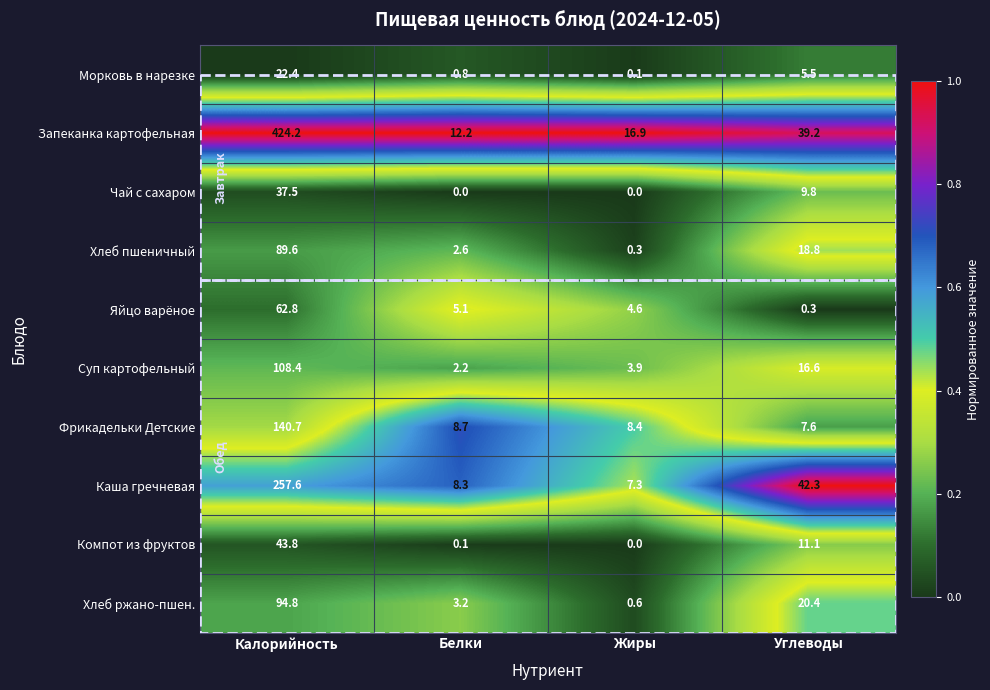

Is it true that Хлеб ржано-пшен. equals 9.3 at Углеводы?

False